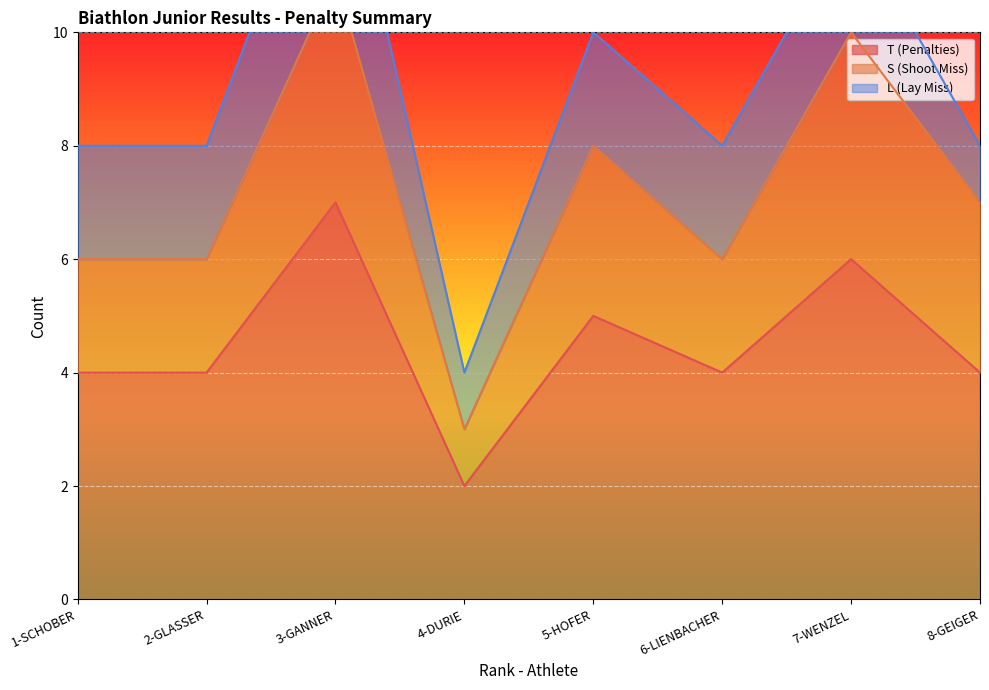

True or false: T (Penalties) and L (Lay Miss) intersect in this chart.

False